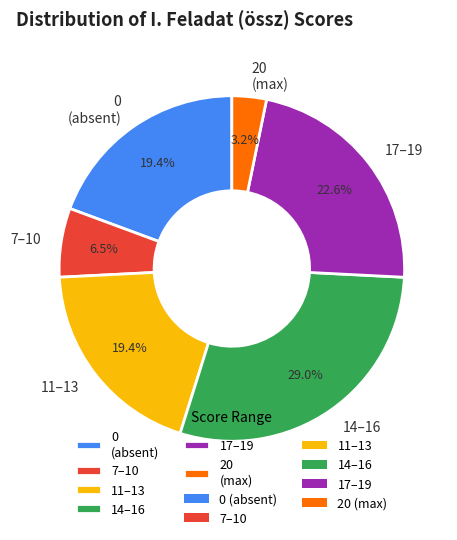

Which slice is the smallest?

20 (max)